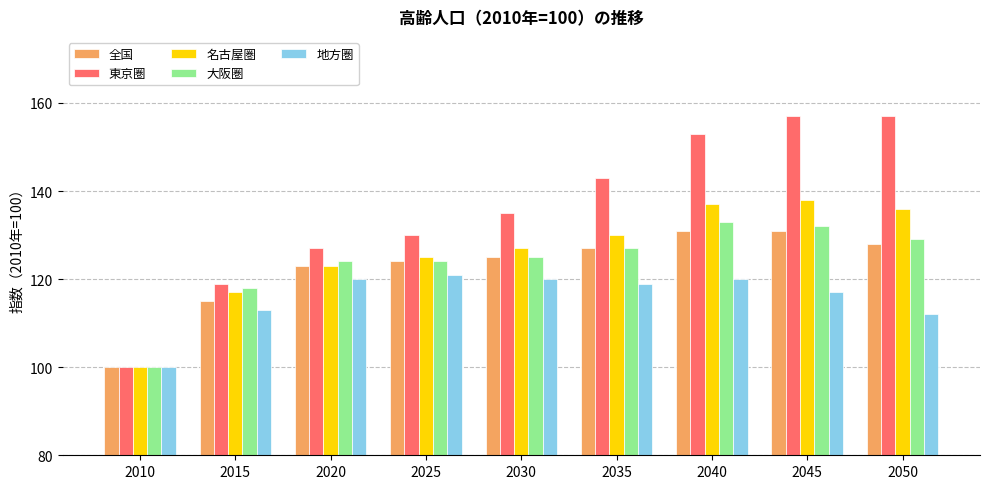

Reading right to left, what are all the values shown in this chart?

全国: 128	131	131	127	125	124	123	115	100
東京圏: 157	157	153	143	135	130	127	119	100
名古屋圏: 136	138	137	130	127	125	123	117	100
大阪圏: 129	132	133	127	125	124	124	118	100
地方圏: 112	117	120	119	120	121	120	113	100